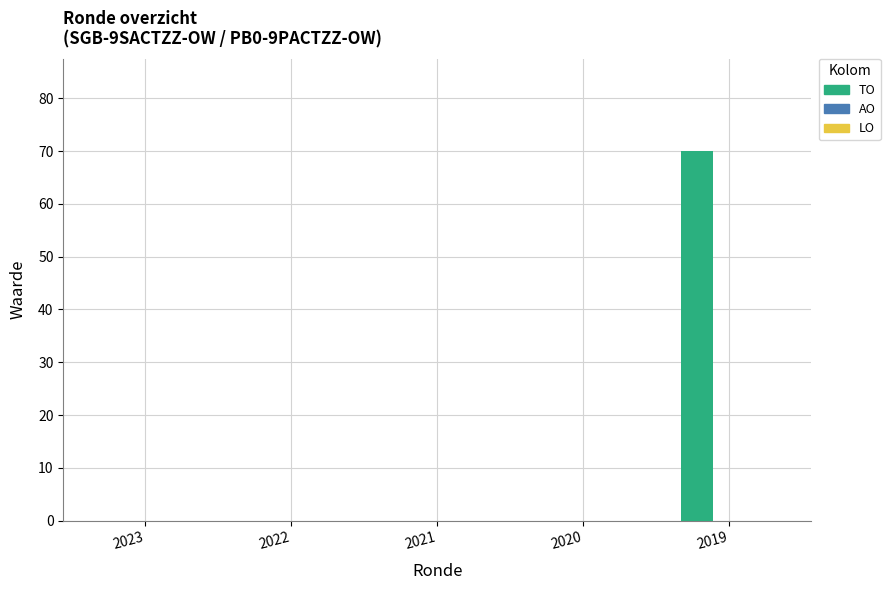

Reading left to right, extract all data points from this chart.

2023=0	2022=0	2021=0	2020=0	2019=70